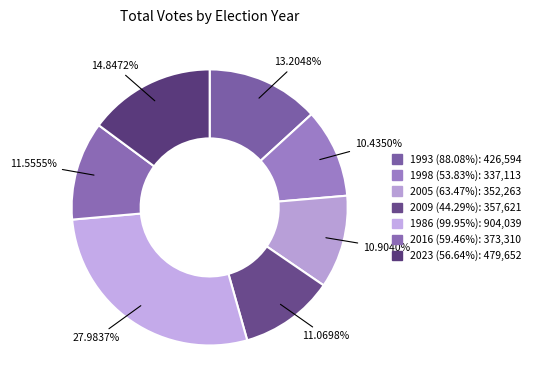

What is the largest slice in the pie chart?

1986 (99.95%)